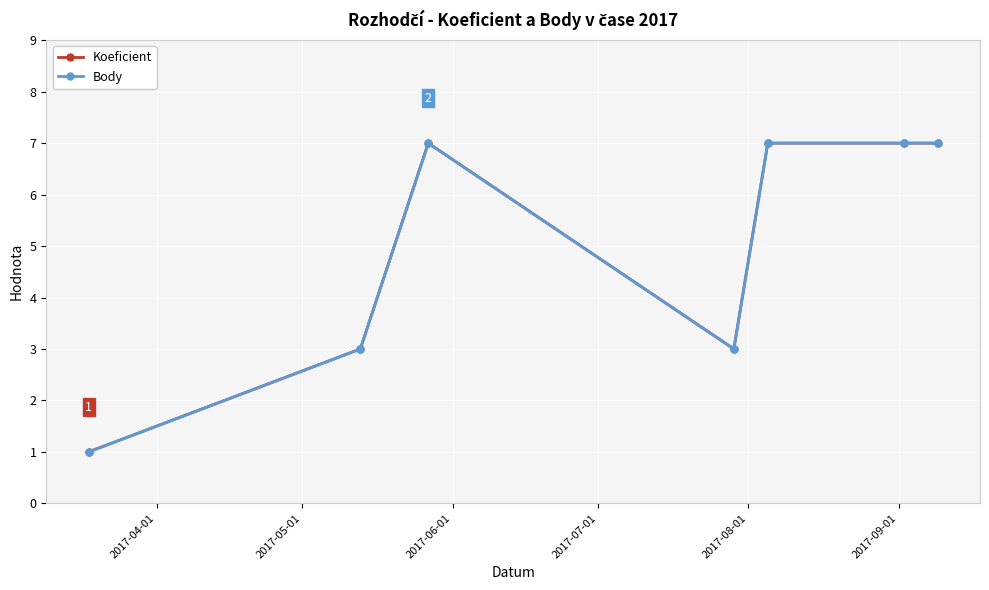

Which series has the widest spread of values?

Koeficient